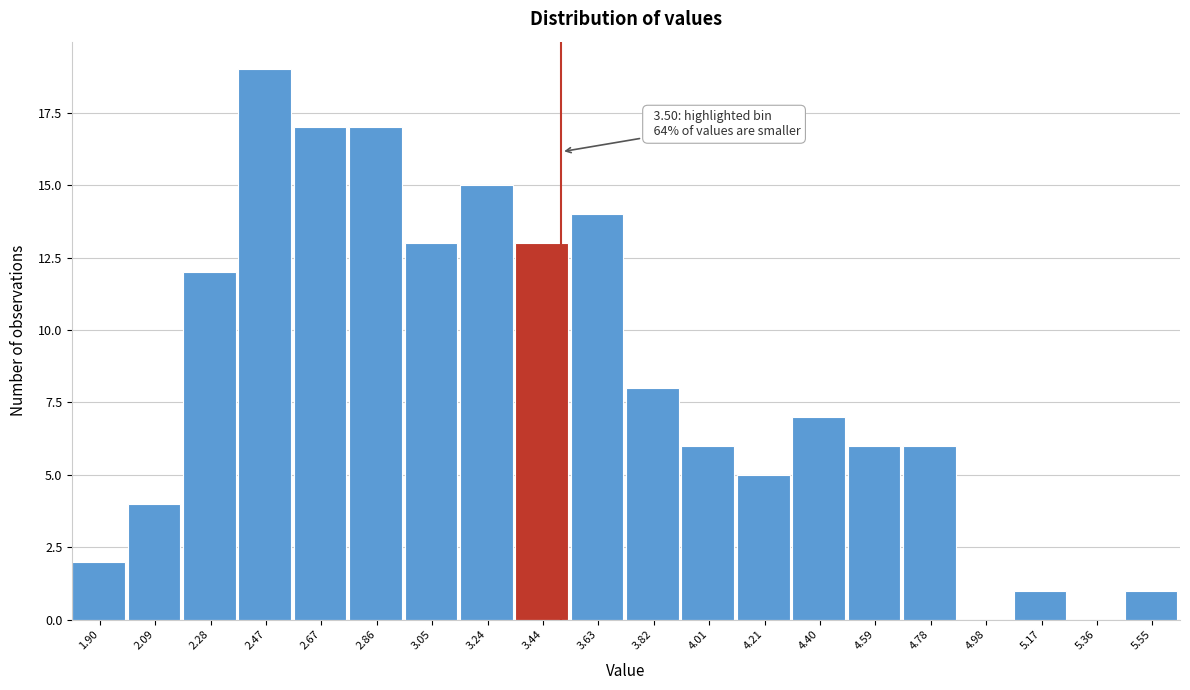

Which range on the x-axis has the tallest bar?

2.38 to 2.58